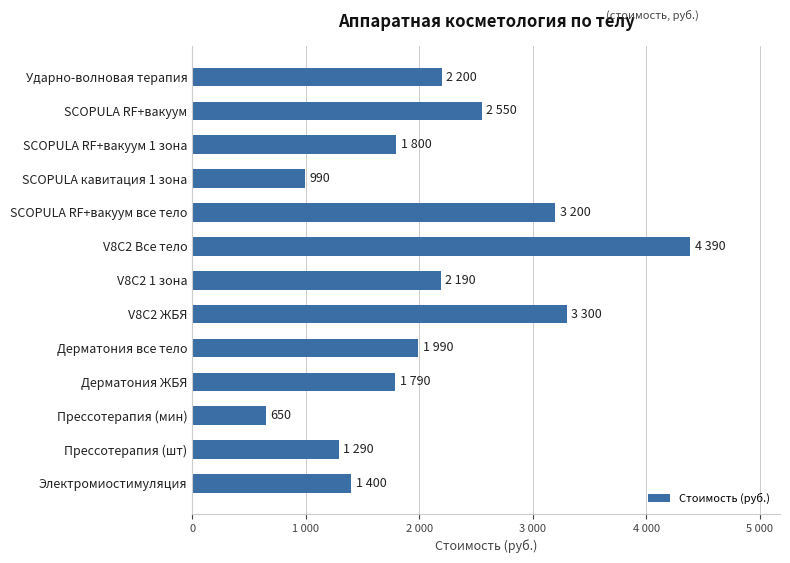

What is the maximum value shown in the chart?

4390